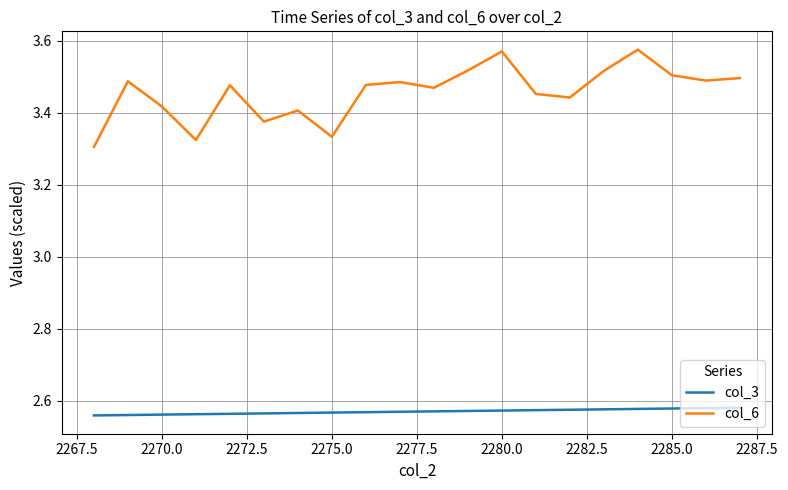

List the series in order of their peak value, lowest first.

col_3, col_6